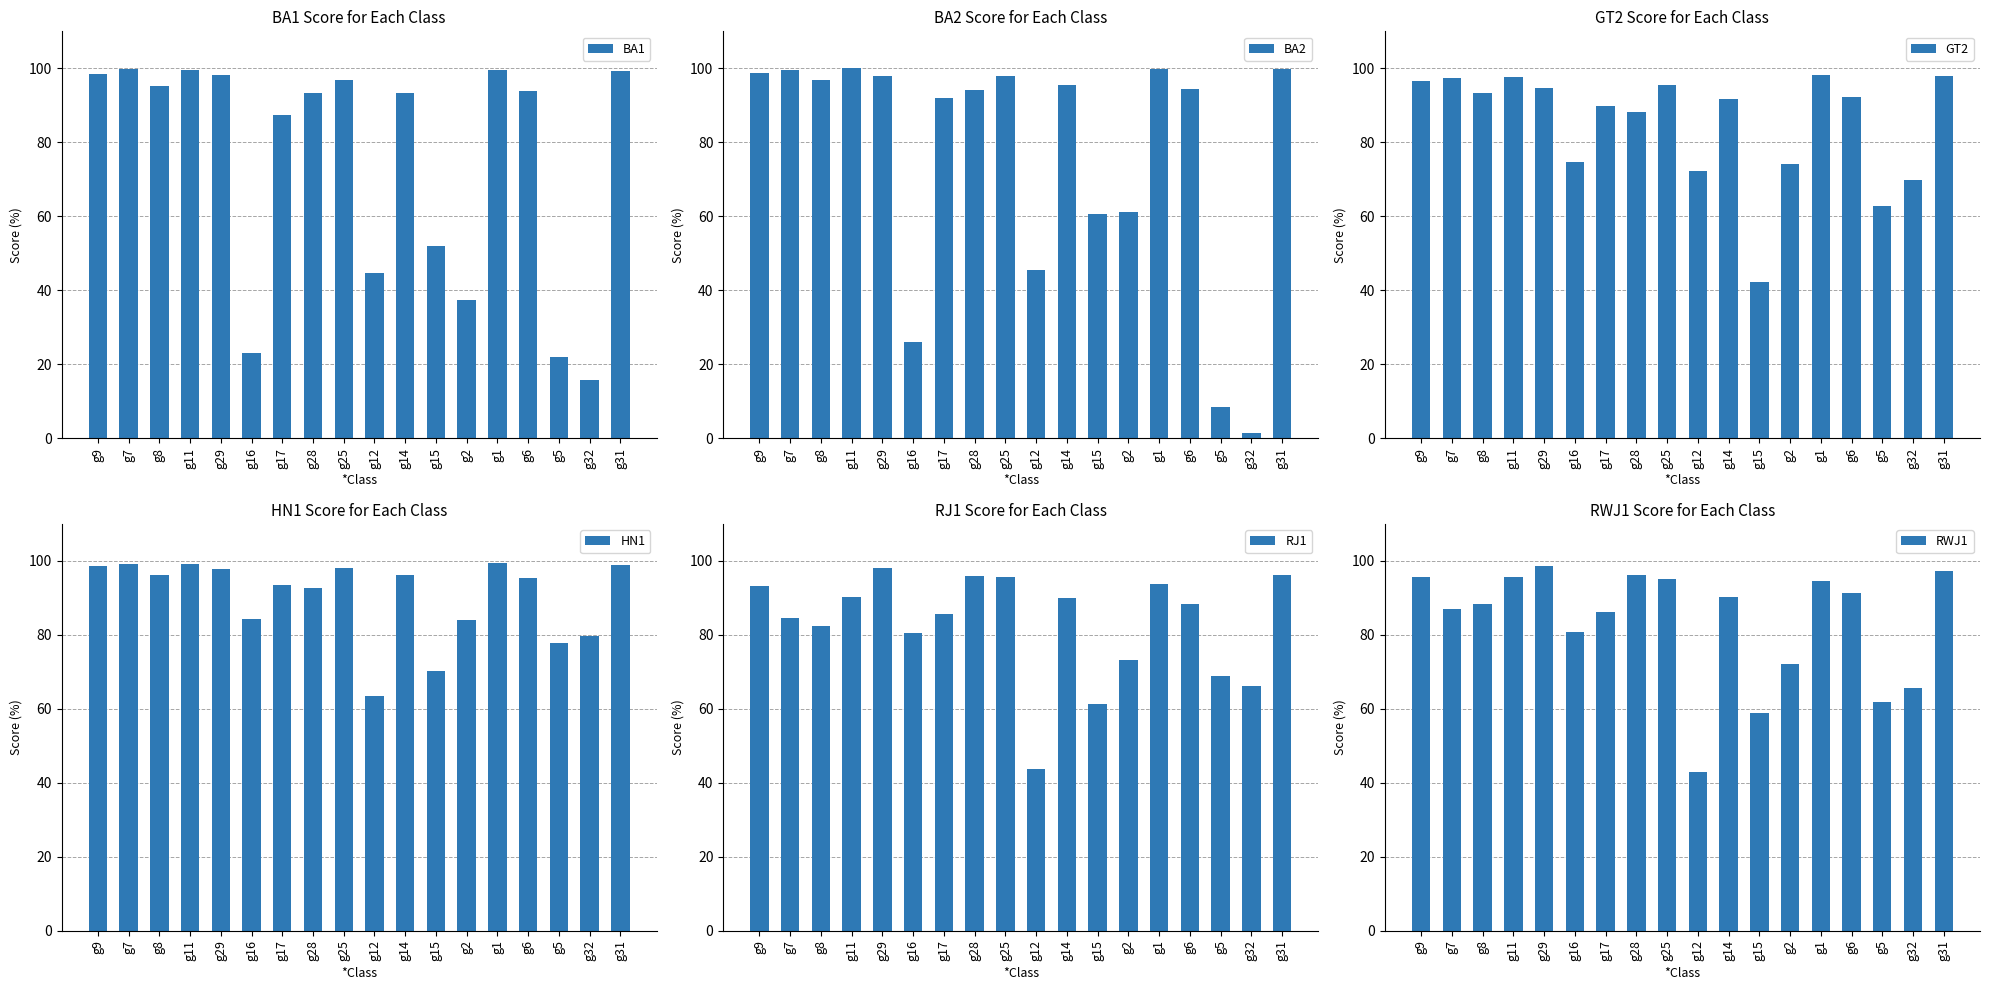

What is the sum of the BA1 values at g6 and g11?

193.5